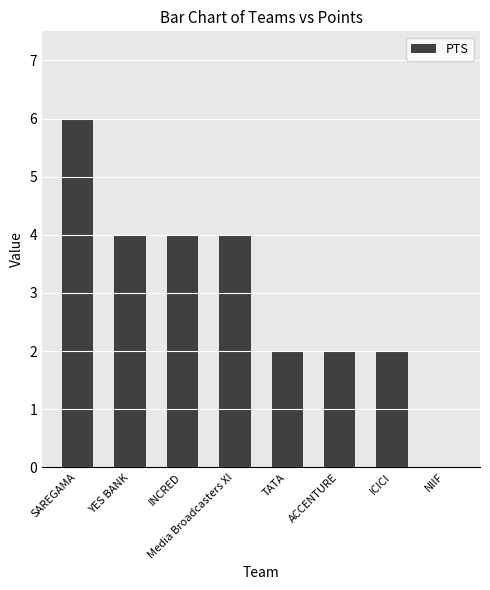

Which label corresponds to the largest value in the chart?

SAREGAMA